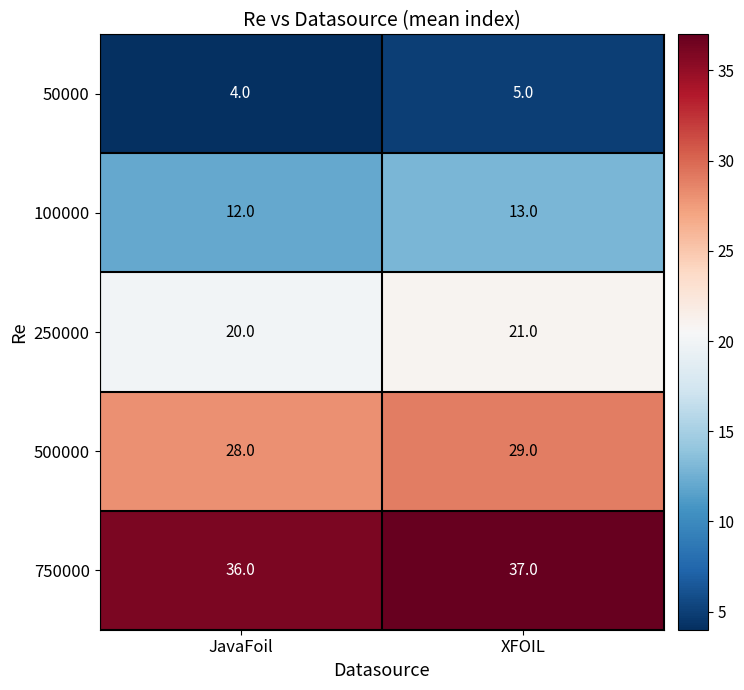

How many data points in 250000 are less than 21?

1